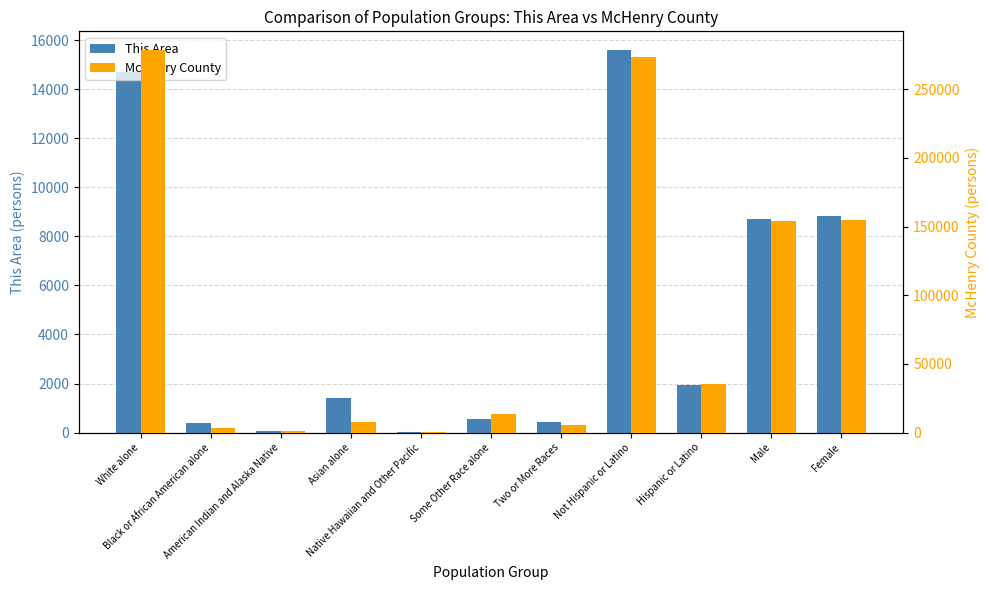

Where does the This Area series first go above 1398?

White alone